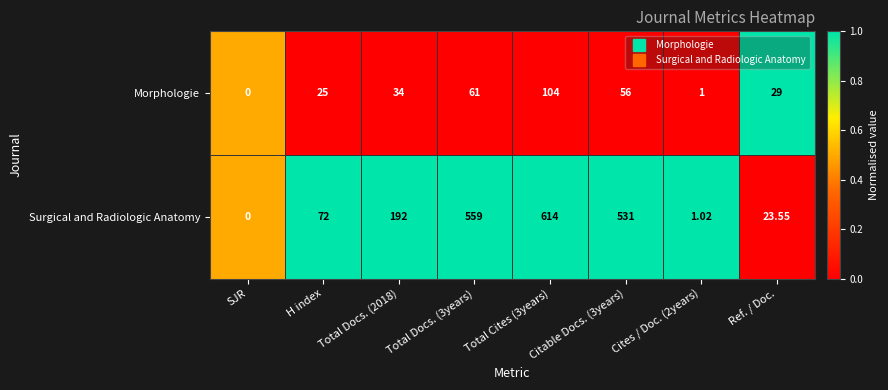

At which category is the sum across all series the highest?

Total Cites (3years)